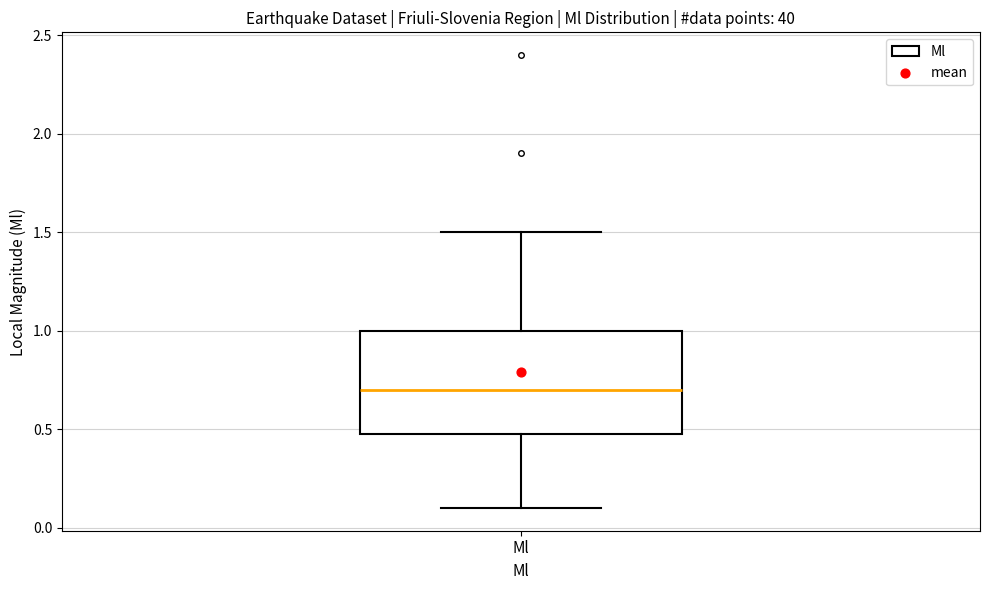

Where does the median line of the box for Ml sit on the y-axis? The values are not printed on the chart, so give them approximately, as read against the axis.

0.7